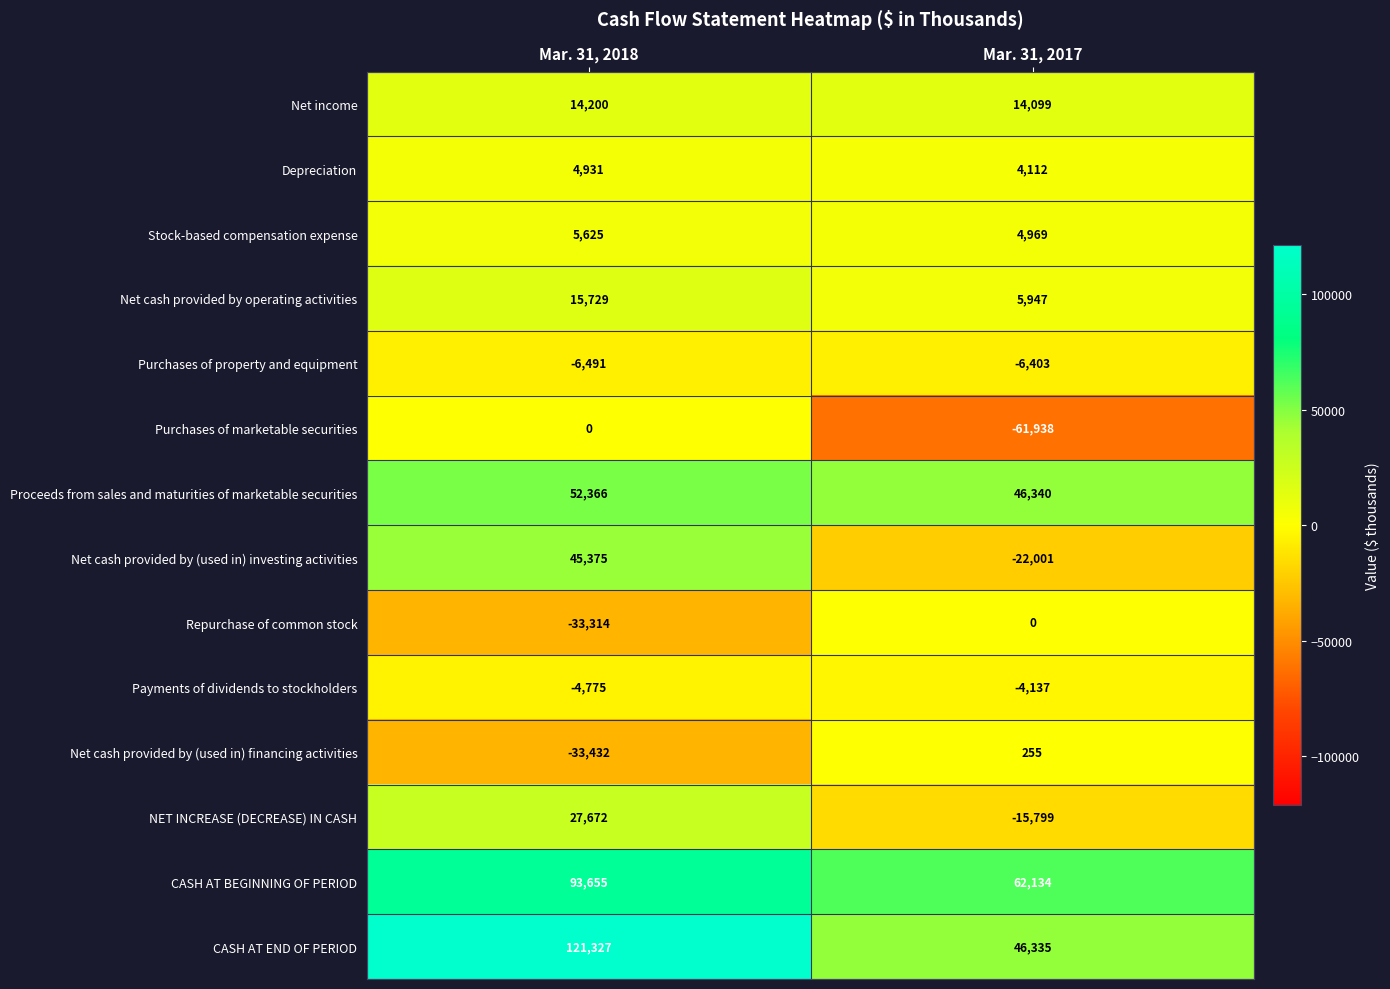

What is the greatest value displayed?

121327